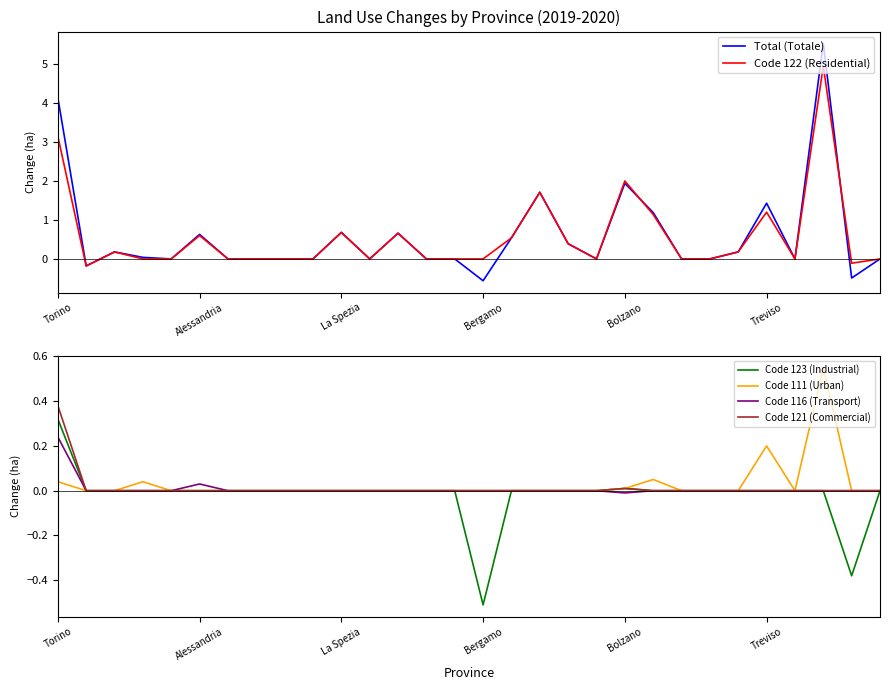

What is the highest value of the Code 123 (Industrial) series?

0.3